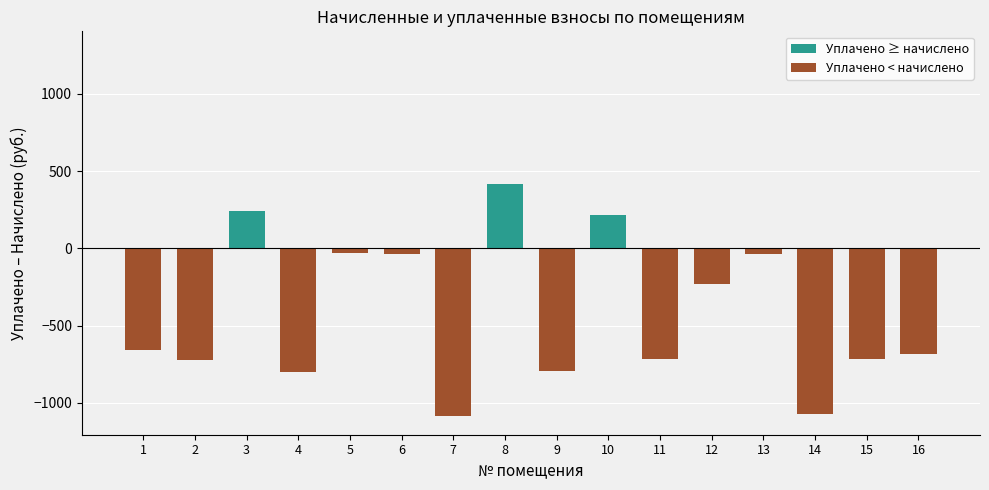

Is it true that разница (уплачено - начислено) equals -938.3 at 1?

False